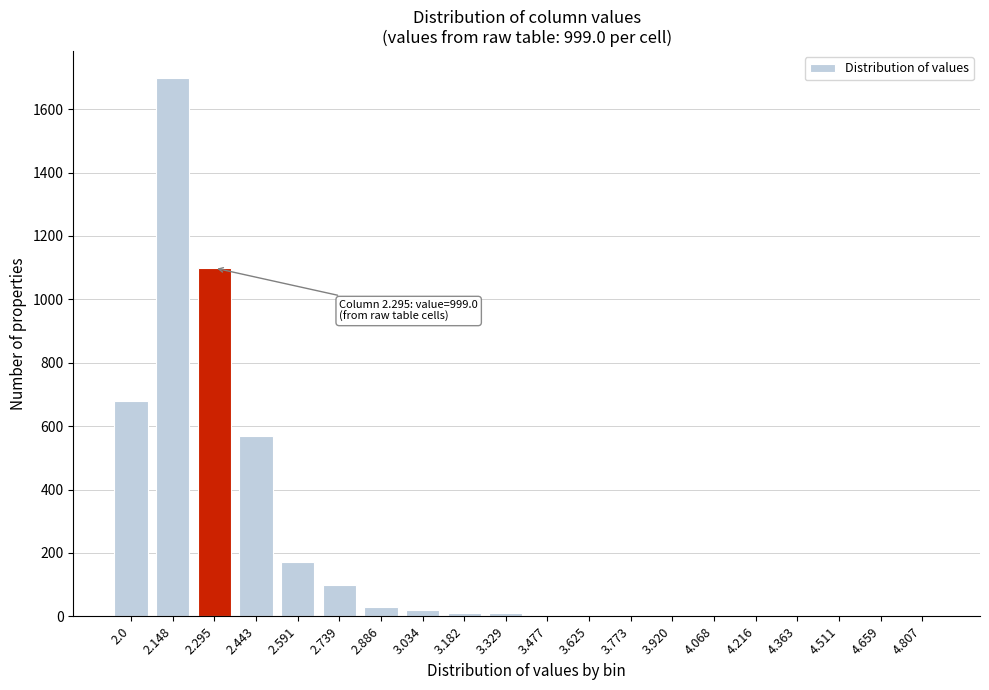

What is the sum of all values?

4406